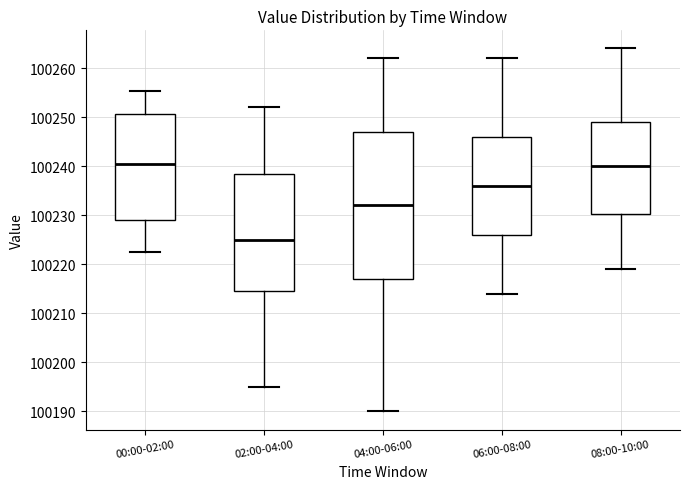

Where does the upper whisker of the box for 04:00-06:00 end on the y-axis? The values are not printed on the chart, so give them approximately, as read against the axis.

100262